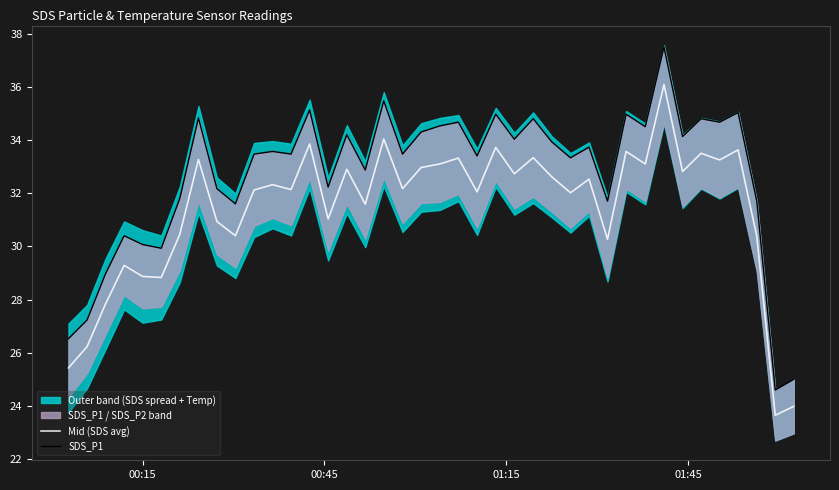

What is the maximum value for Mid (SDS avg)?

36.1